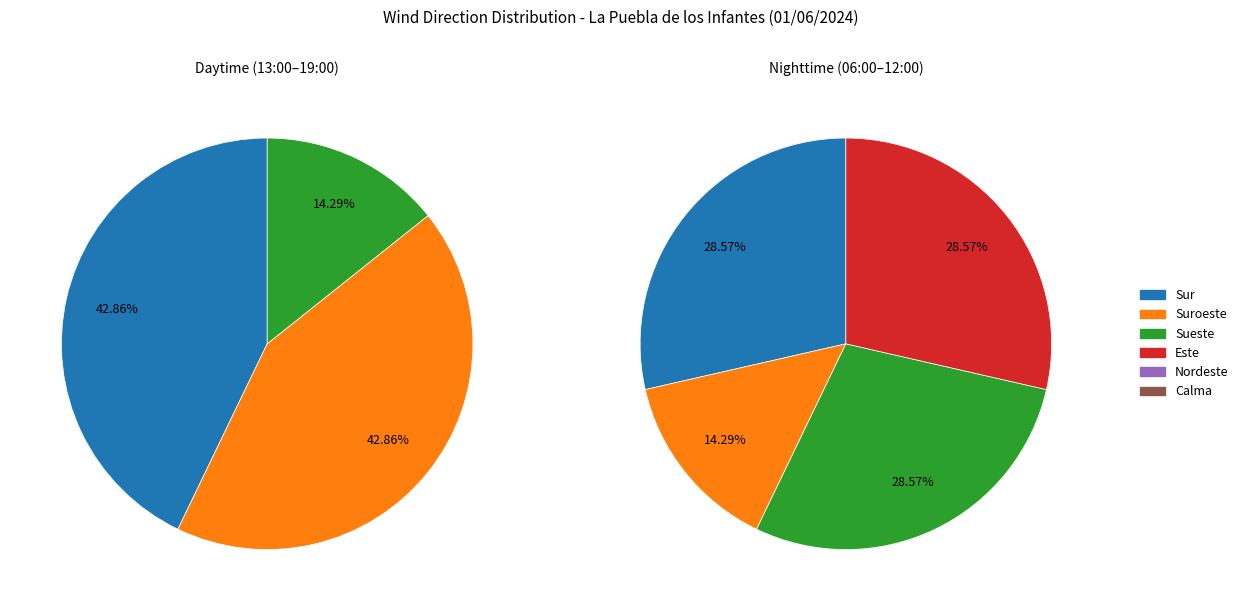

Is it true that 0 is 32% of the pie?

False